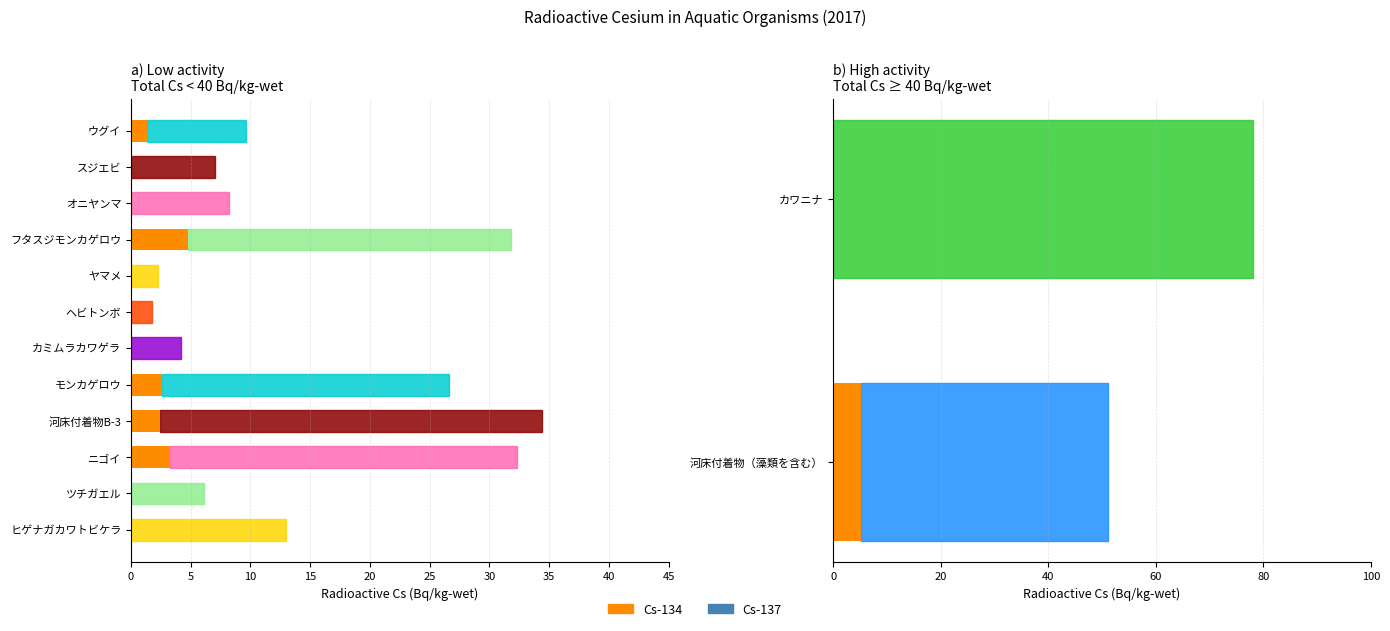

How many bars are there in each group?

2